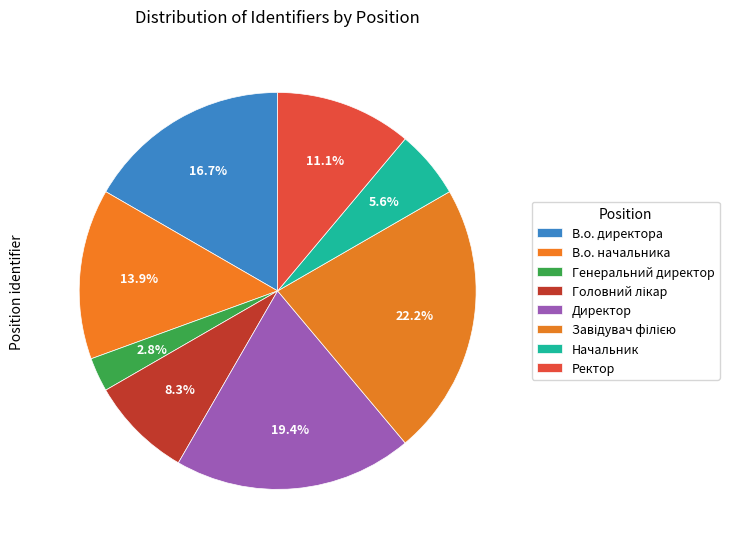

How many slices are in this pie chart?

8